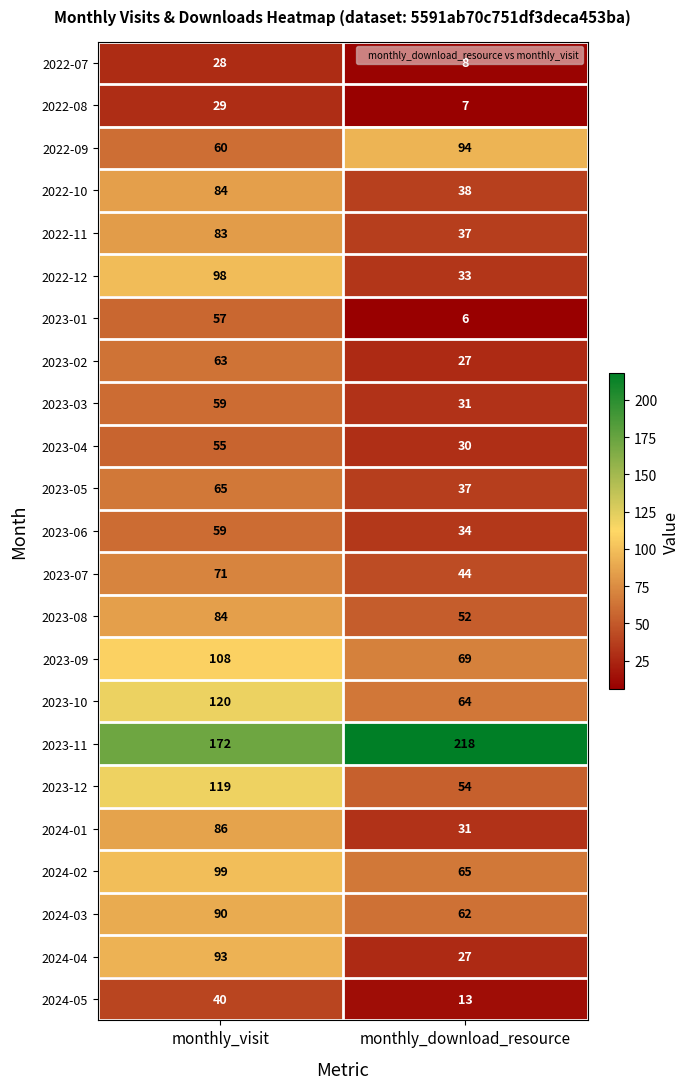

Rank the categories by 2024-04 value from lowest to highest.

monthly_download_resource, monthly_visit